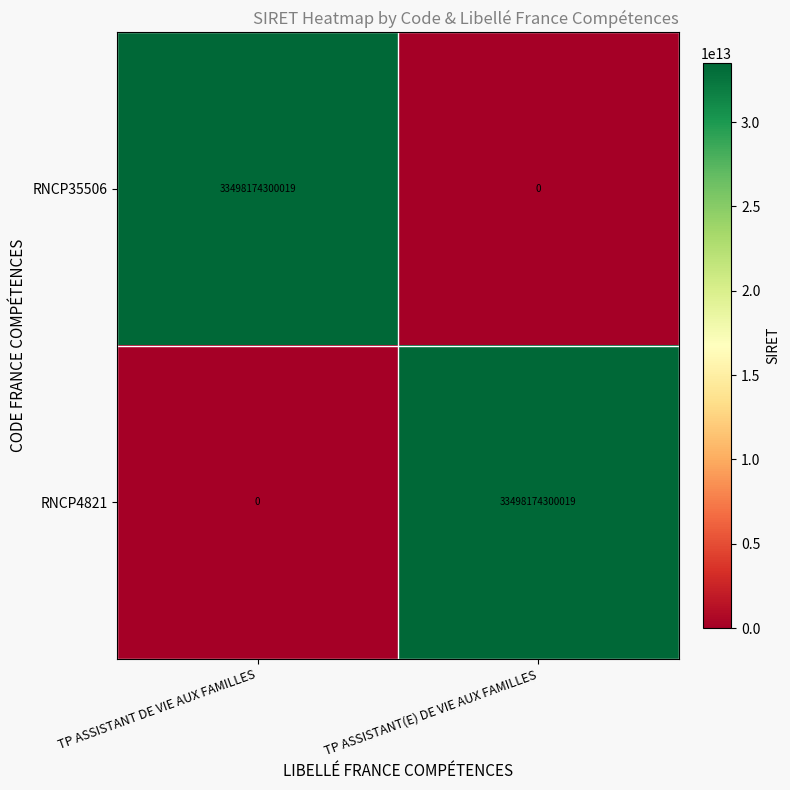

How many values in RNCP35506 are above zero?

1